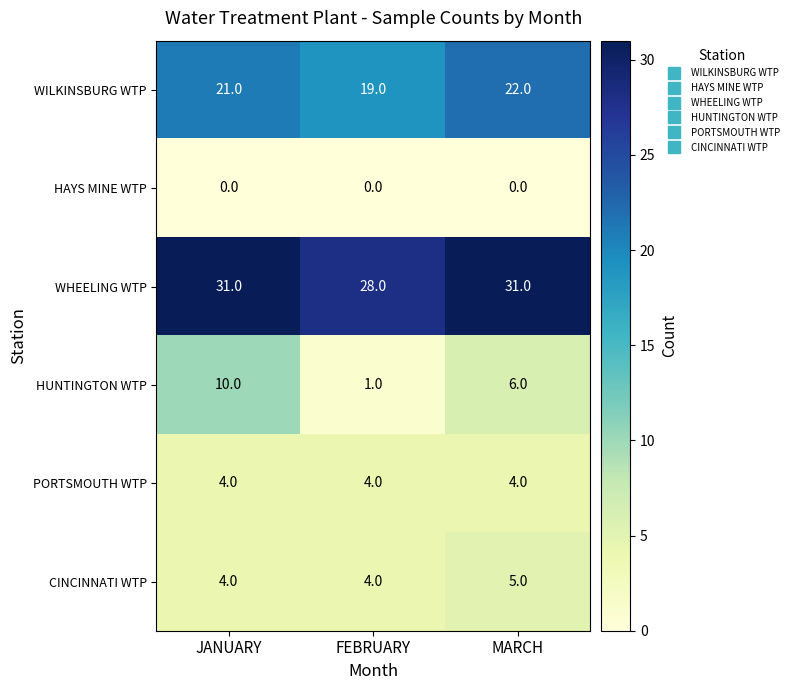

The CINCINNATI WTP series shows 2 at JANUARY. True or false?

False